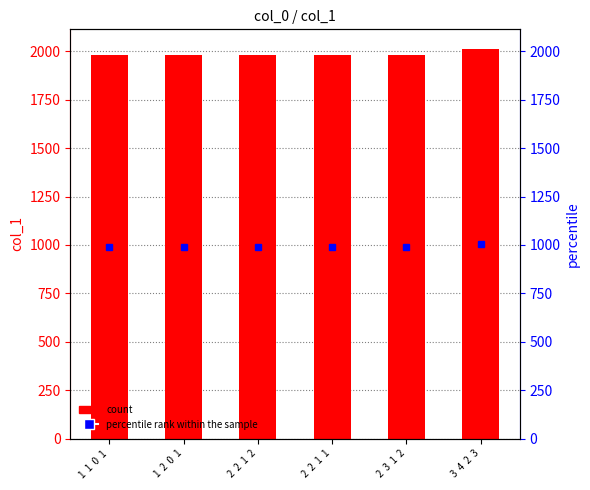

What is the label of the 2nd bar from the left?

1  2  0  1